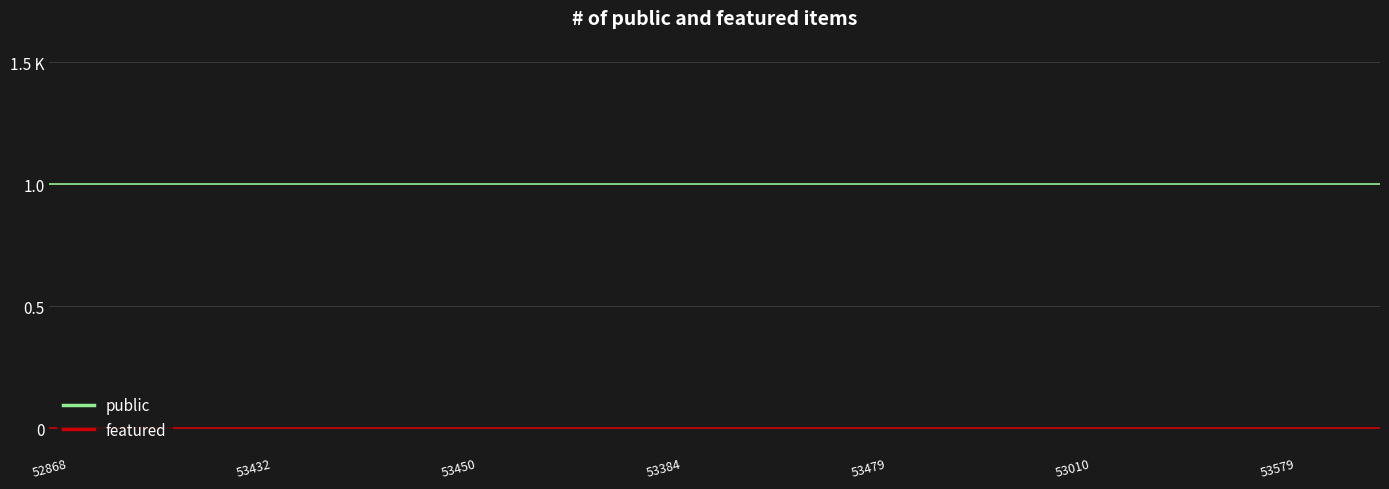

True or false: featured and public cross at least once.

False